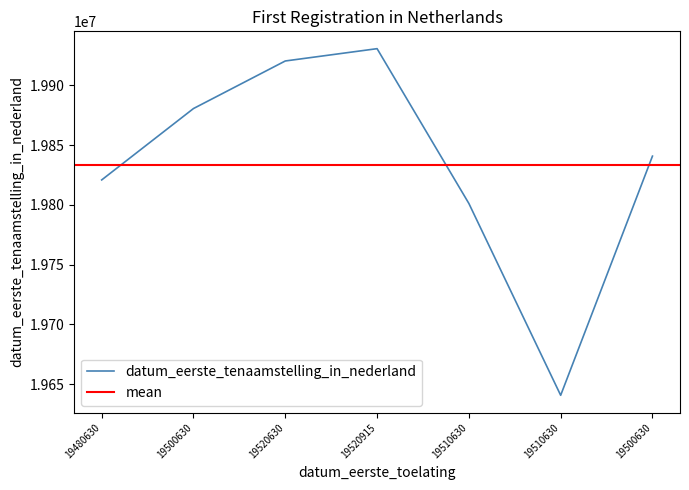

Is it true that the value at 19500630 is 19840808?

True